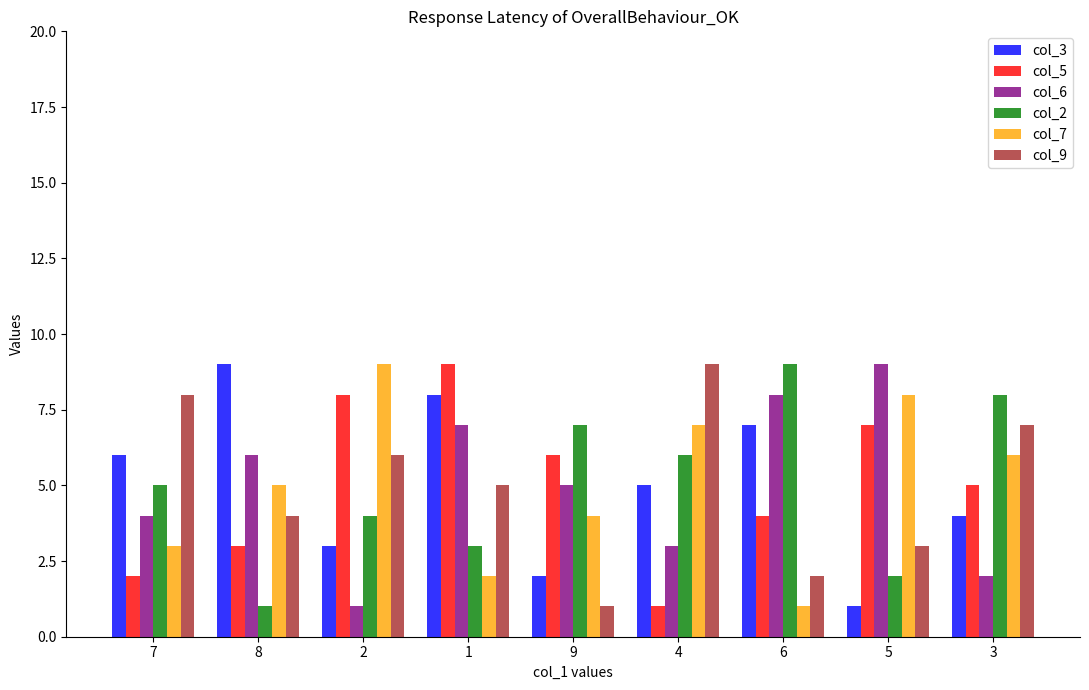

At which category is the sum across all series the highest?

1